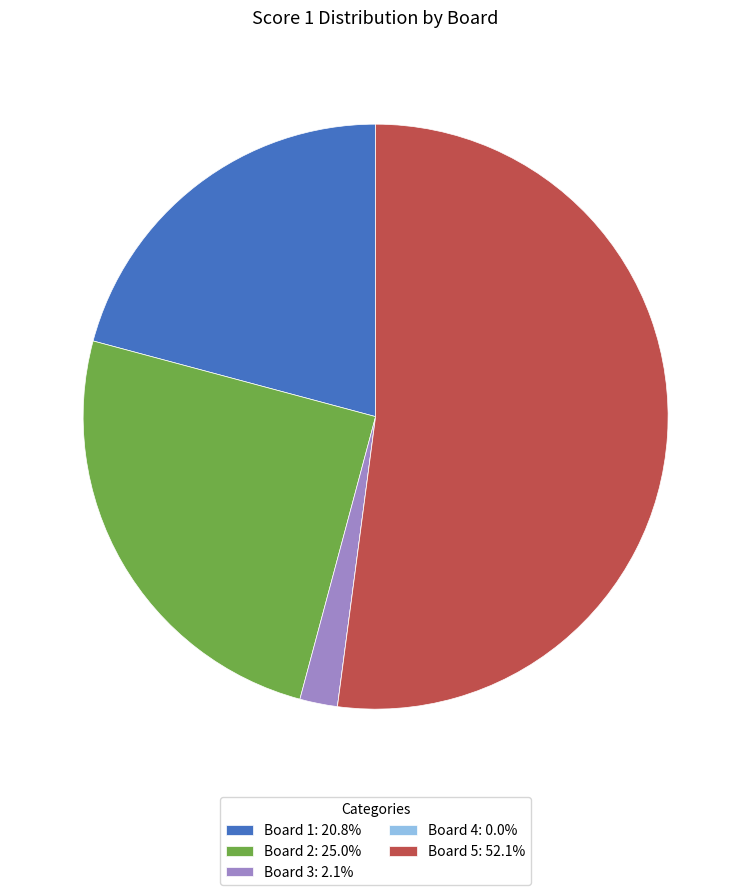

Which category has the biggest portion of the pie?

Board 5